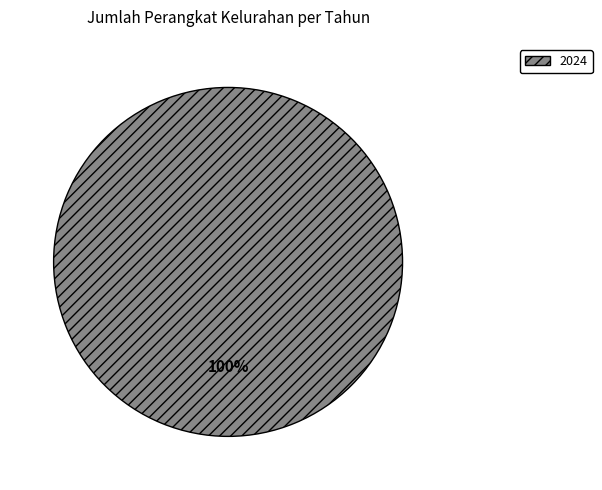

True or false: 2024 accounts for 100% of the total.

True